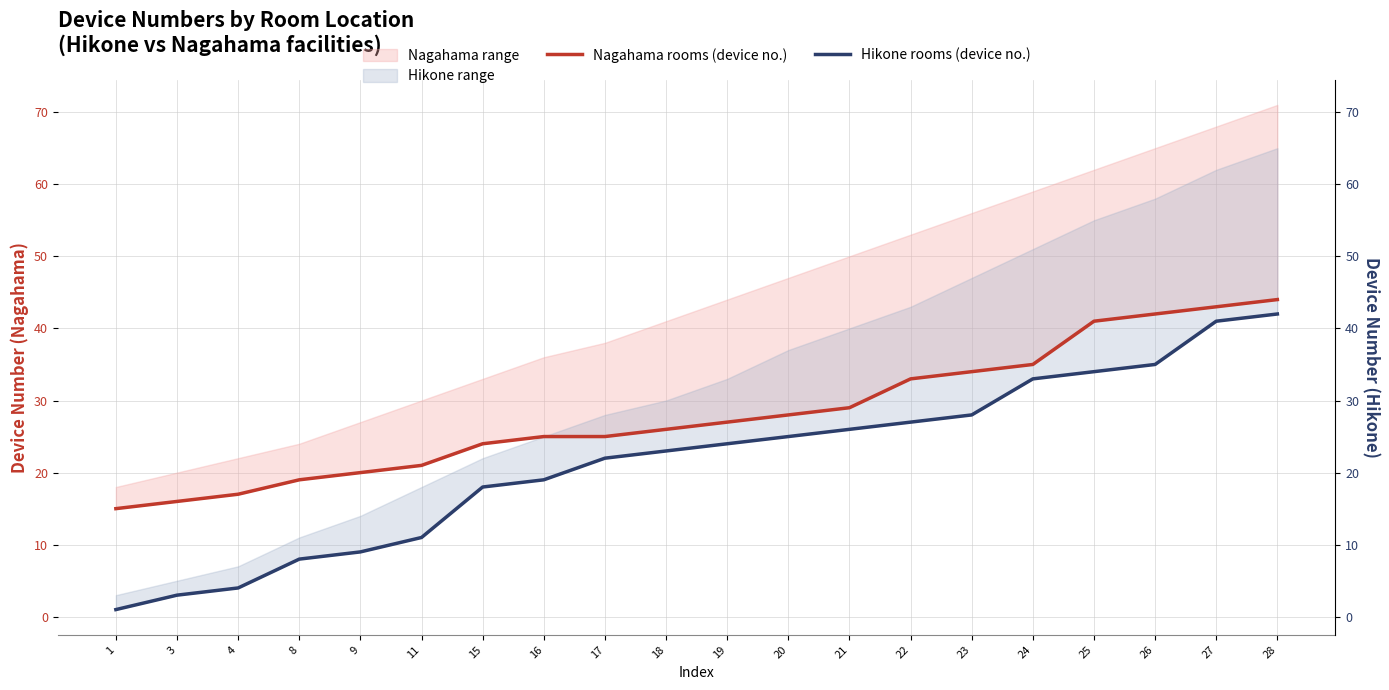

At which label does Hikone rooms (device no.) first exceed 24?

20